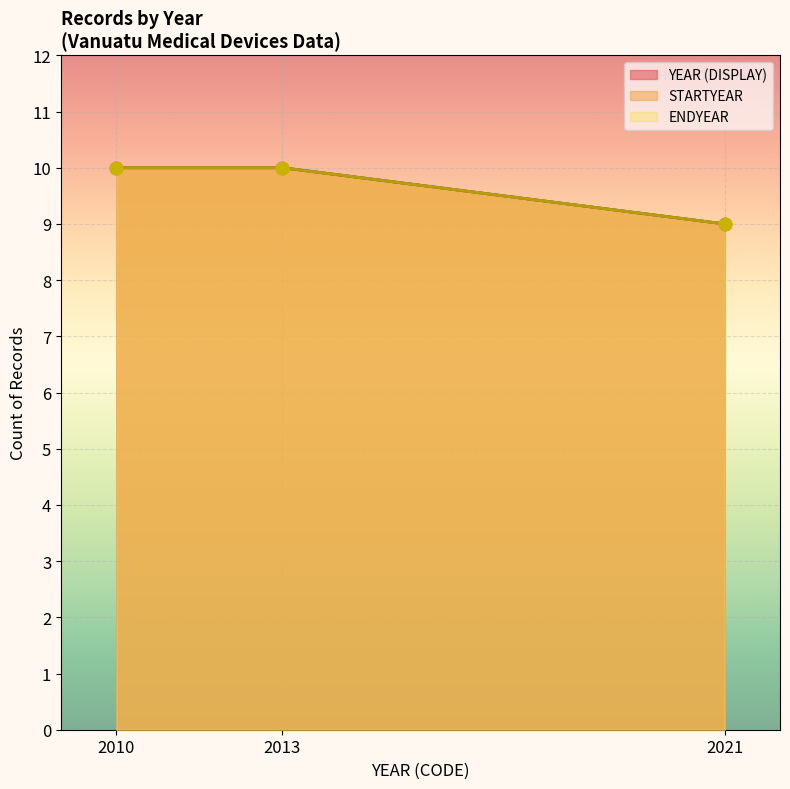

What are all the series names shown in the legend?

YEAR (DISPLAY), STARTYEAR, ENDYEAR